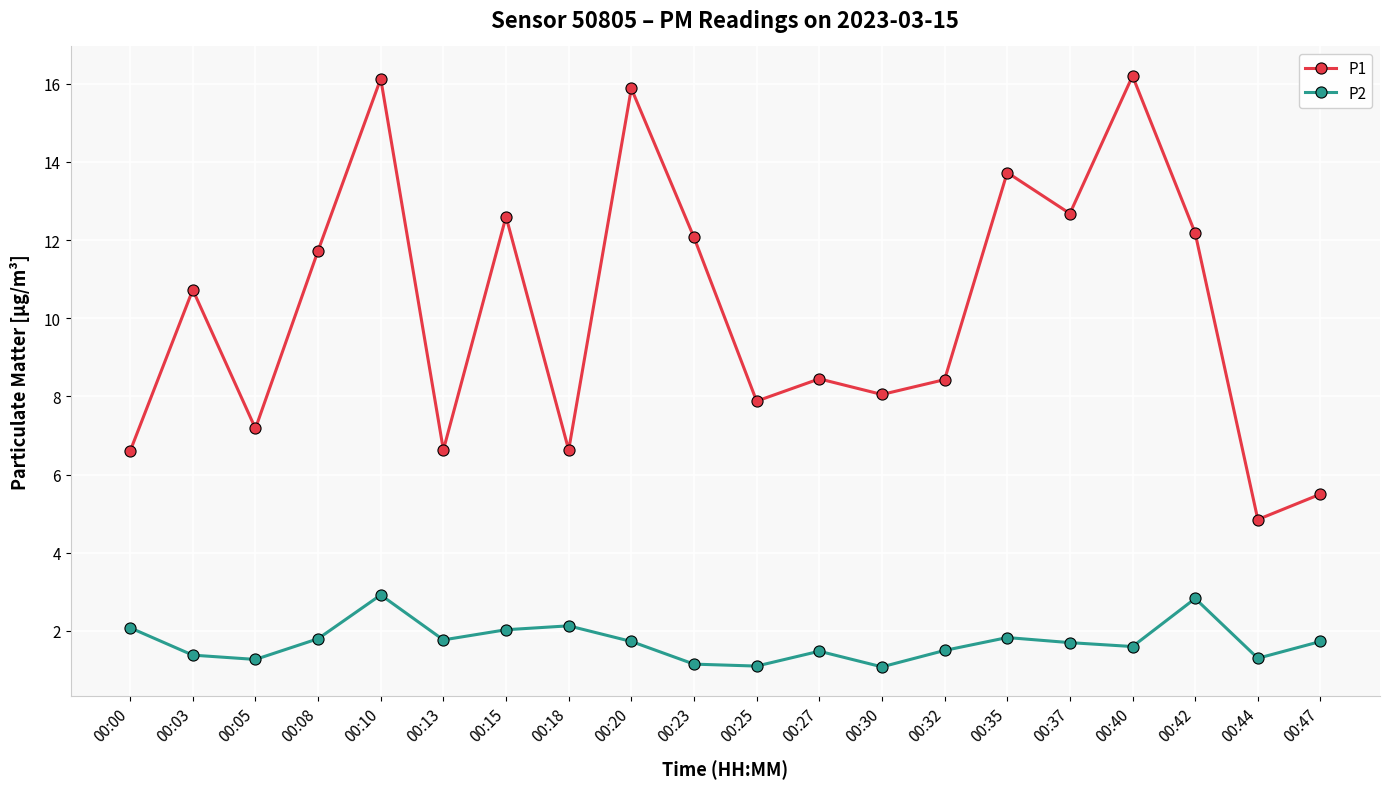

Which series has the widest spread of values?

P1